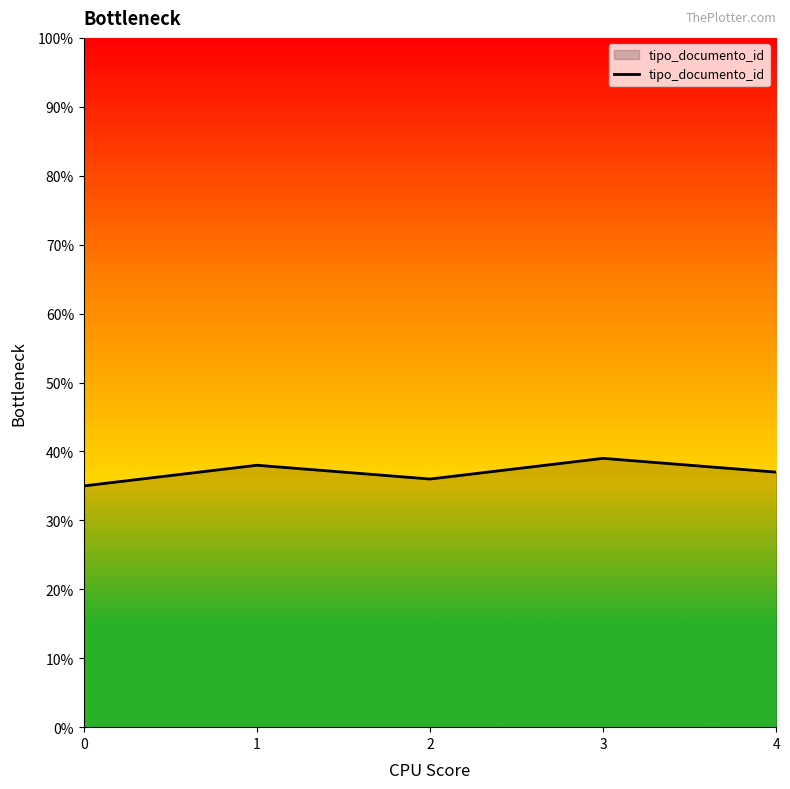

Does the chart display data point markers on the line(s)?

No